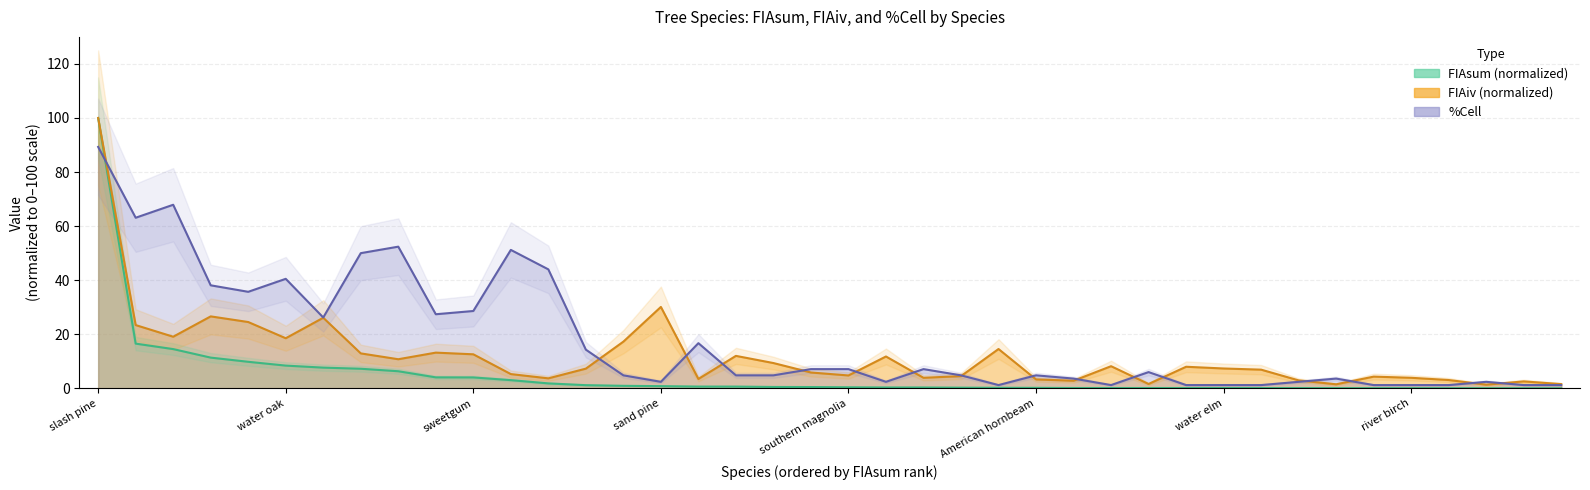

At which category is the sum across all series the highest?

slash pine